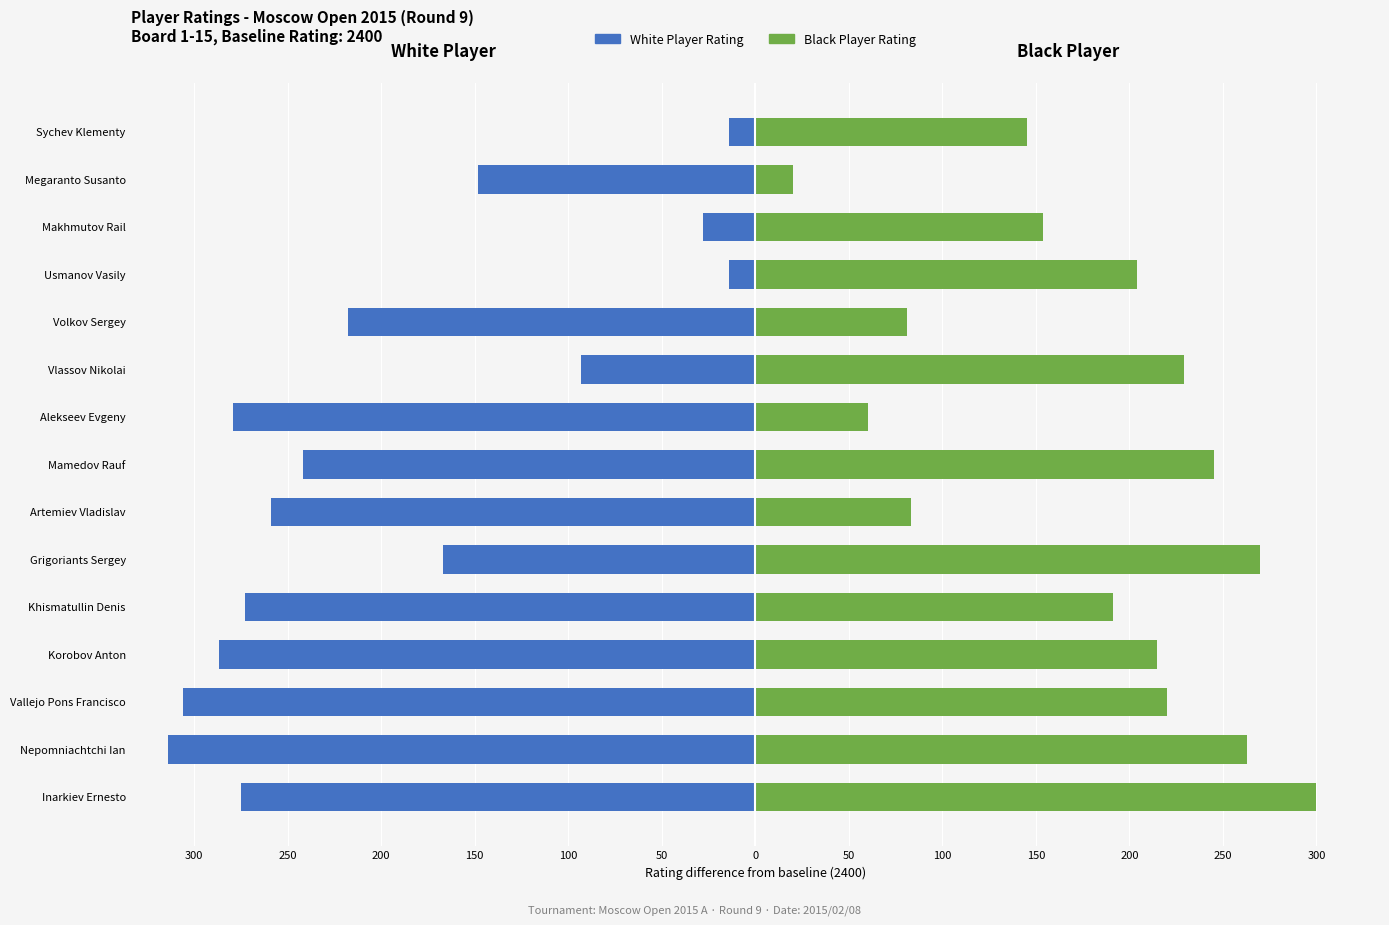

Count the number of data series in this chart.

2